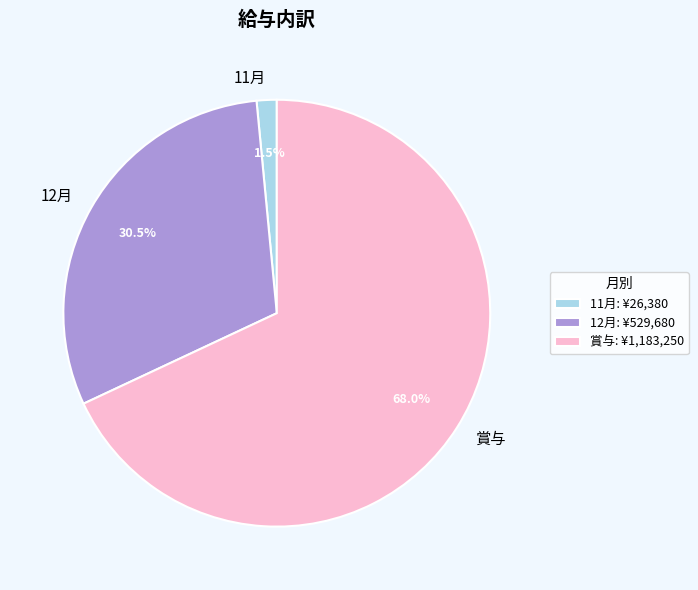

Which slice is the largest?

賞与